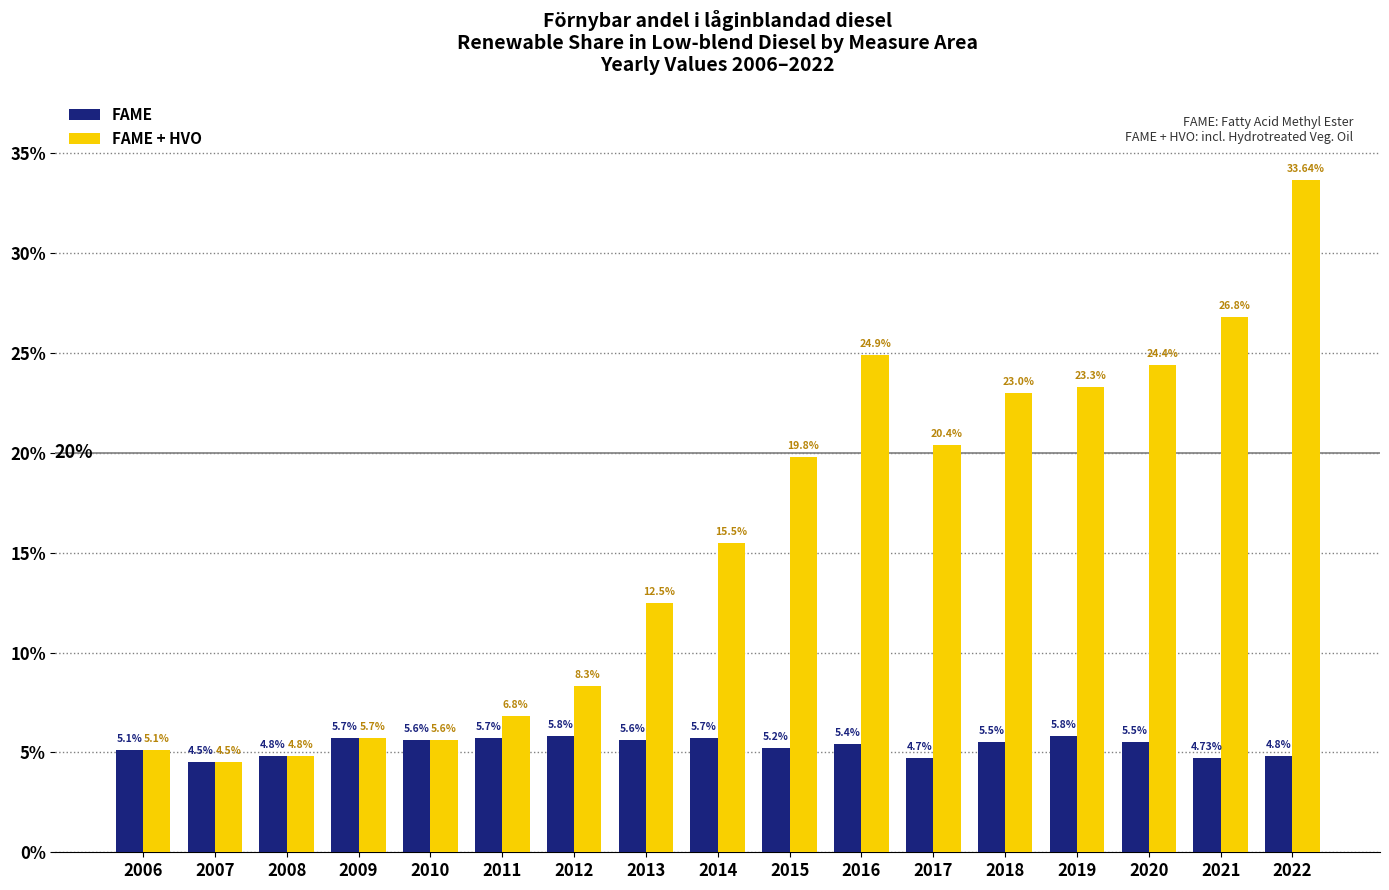

Which series has the largest range (max minus min)?

FAME + HVO